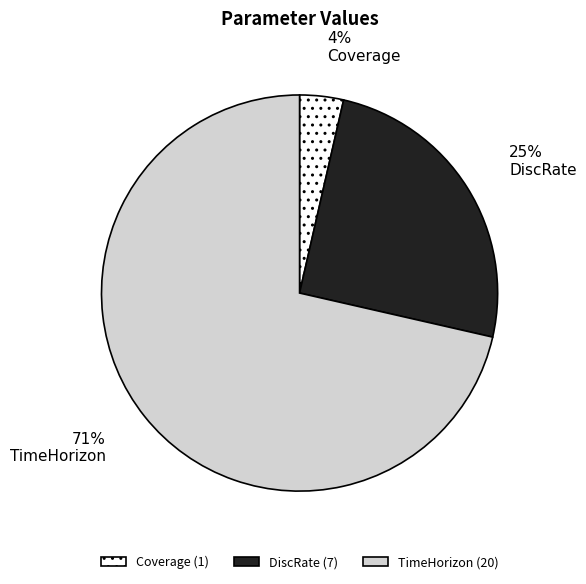

What is the largest slice in the pie chart?

TimeHorizon